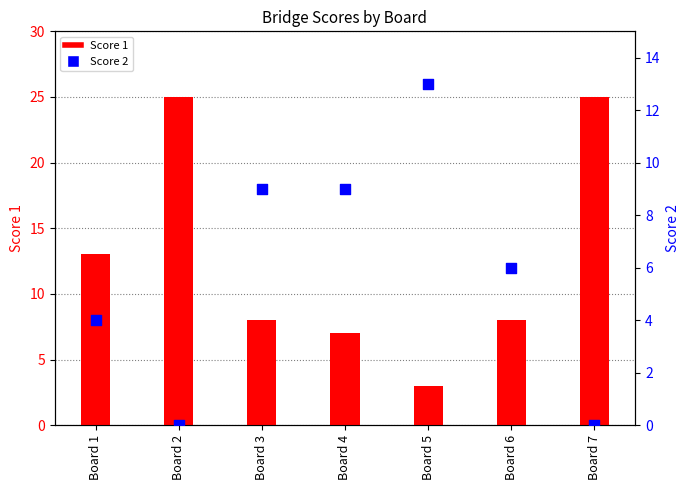

What is the total value across all series at Board 3?

17